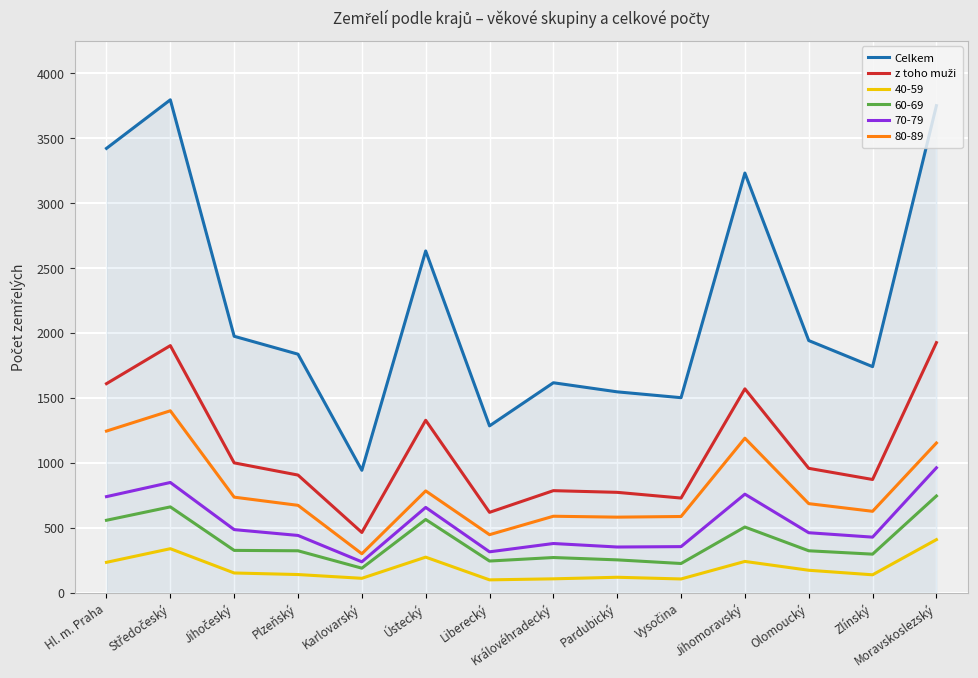

What is the difference between the maximum and minimum values in the 40-59 series?

310